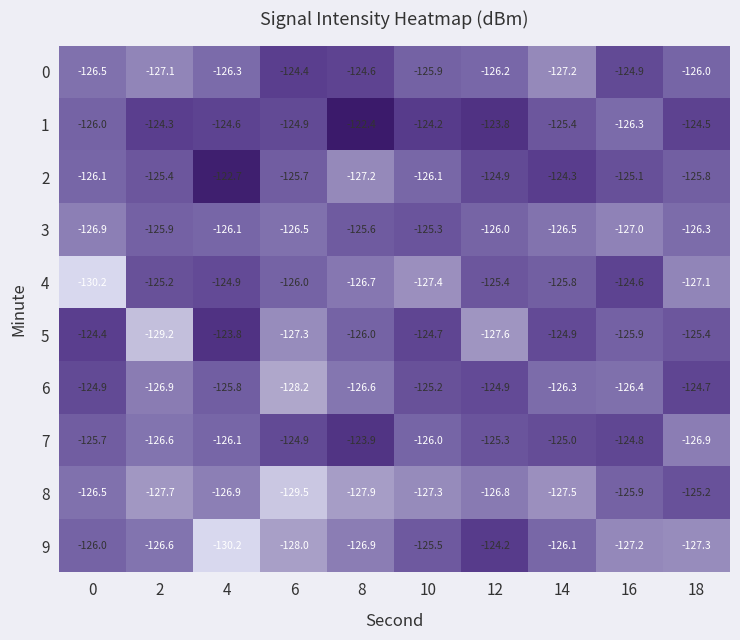

What is the average value of the 8 series?

-127.1